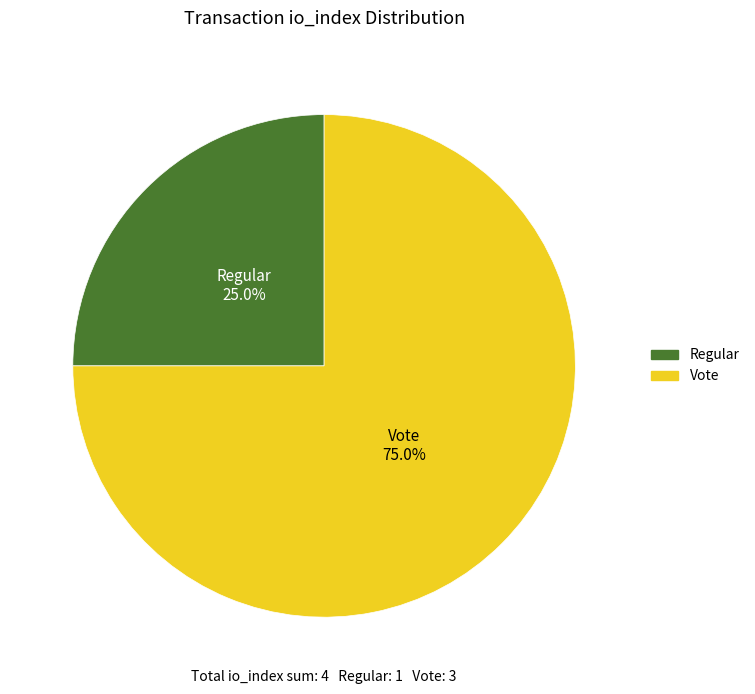

Does any single category account for the majority?

Yes